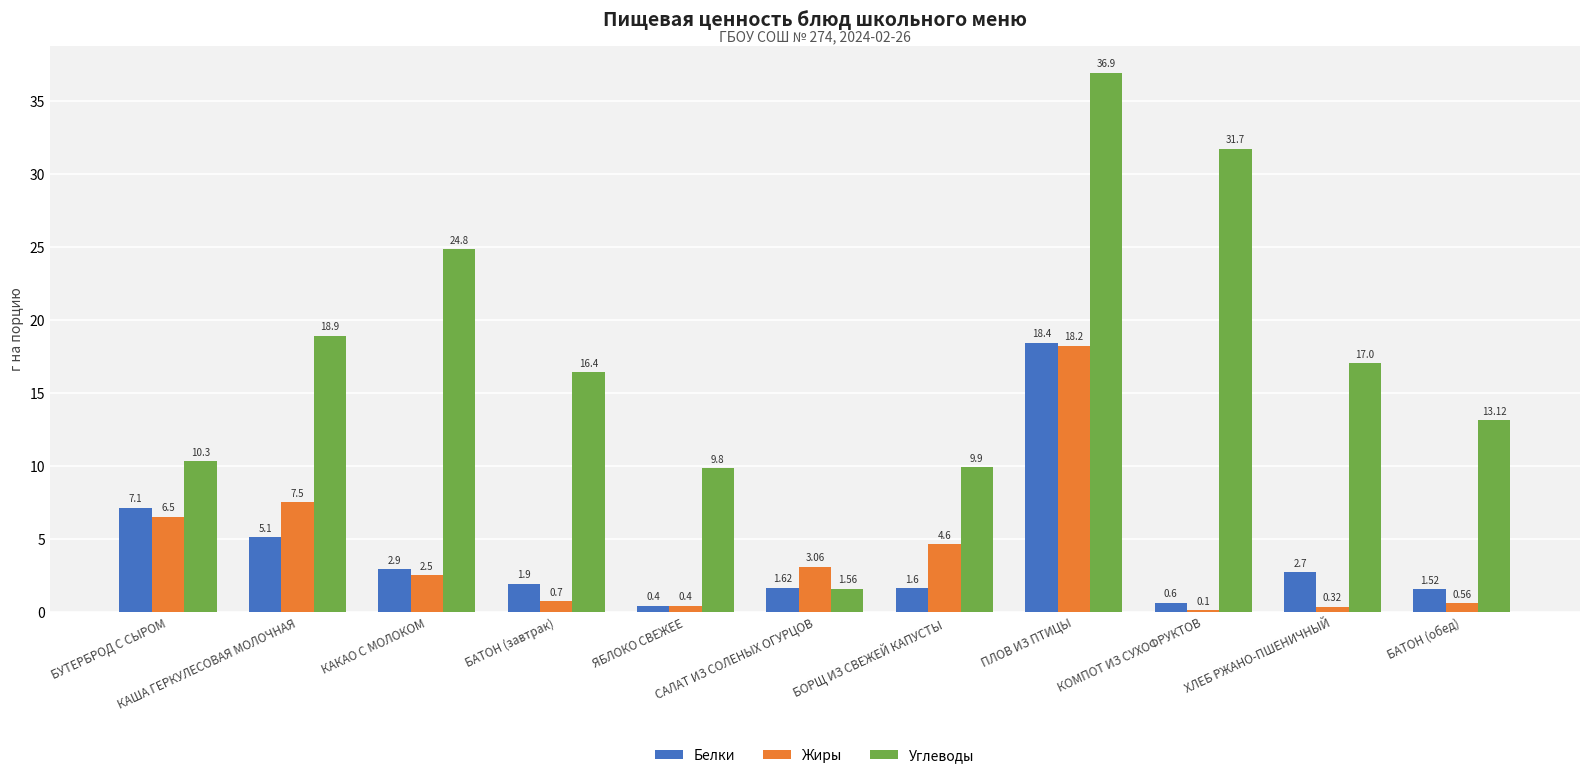

Which series changed the most between ХЛЕБ РЖАНО-ПШЕНИЧНЫЙ and БАТОН (обед)?

Углеводы